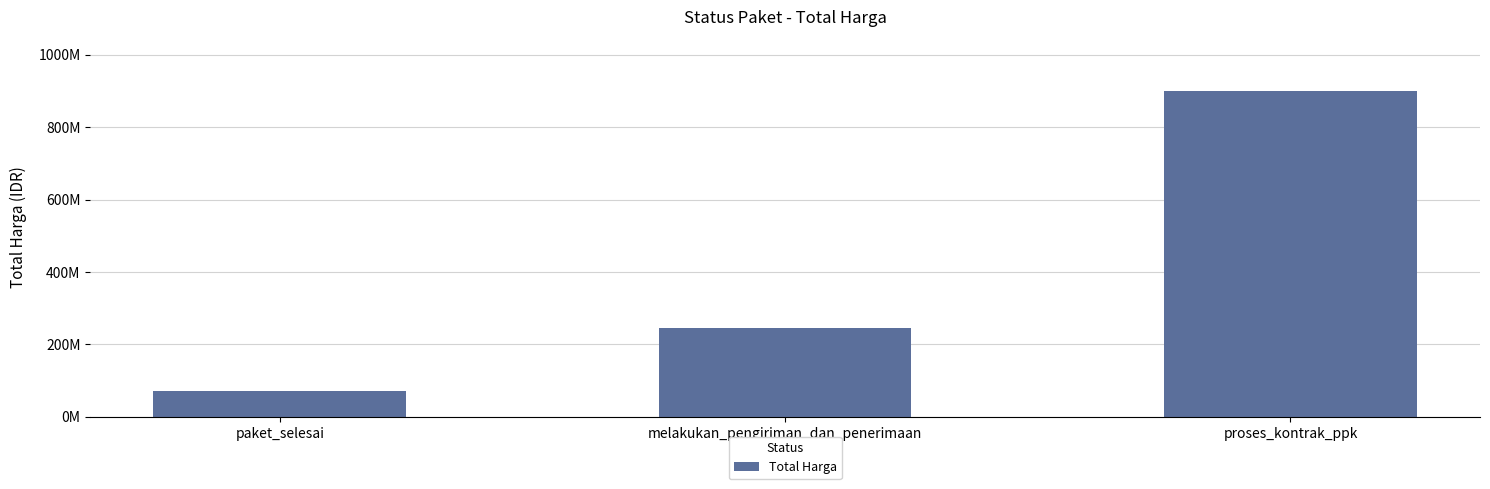

Reading left to right, extract all data points from this chart.

71995000	244985000	901440000